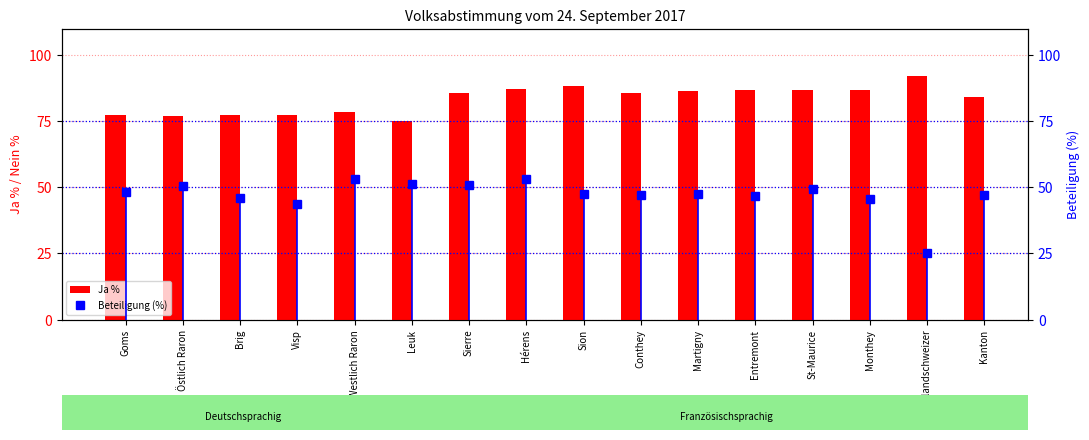

Reading right to left, list all the values displayed in this chart.

Ja %: 84.3	92.2	87.0	86.8	86.7	86.4	85.9	88.2	87.4	85.9	75.1	78.7	77.5	77.4	77.1	77.3
Beteiligung (%): 47.3	25.1	45.6	49.4	46.9	47.7	47.0	47.6	53.4	50.8	51.3	53.3	43.8	46.0	50.5	48.3